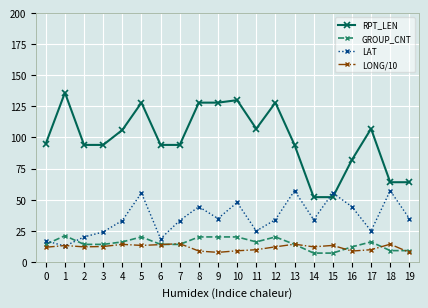

Is it true that LAT equals 14.7 at 8?

False